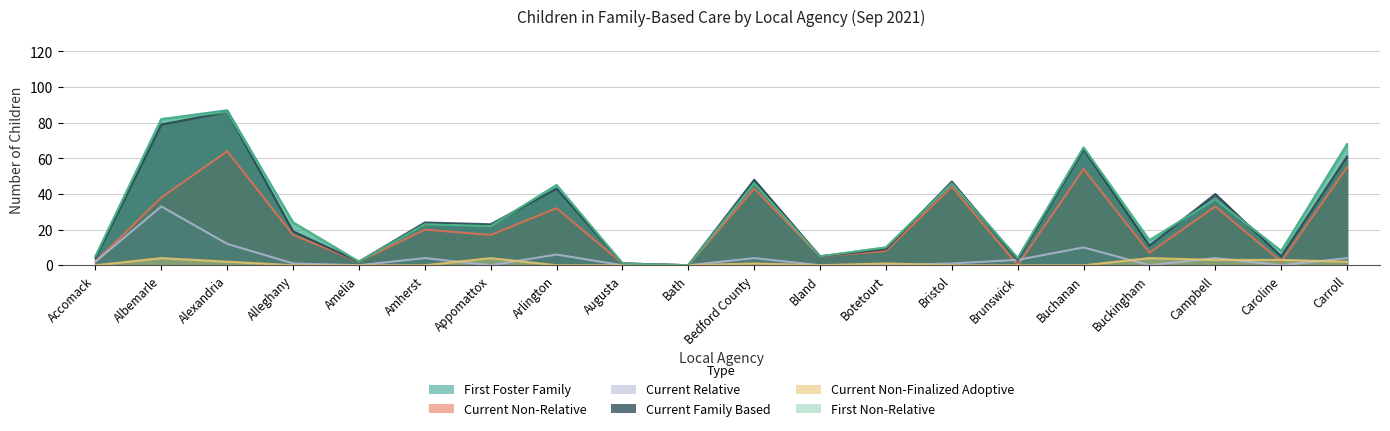

Rank the categories by Current Non-Finalized Adoptive value from highest to lowest.

Albemarle, Appomattox, Buckingham, Campbell, Caroline, Alexandria, Carroll, Bedford County, Botetourt, Accomack, Alleghany, Amelia, Amherst, Arlington, Augusta, Bath, Bland, Bristol, Brunswick, Buchanan